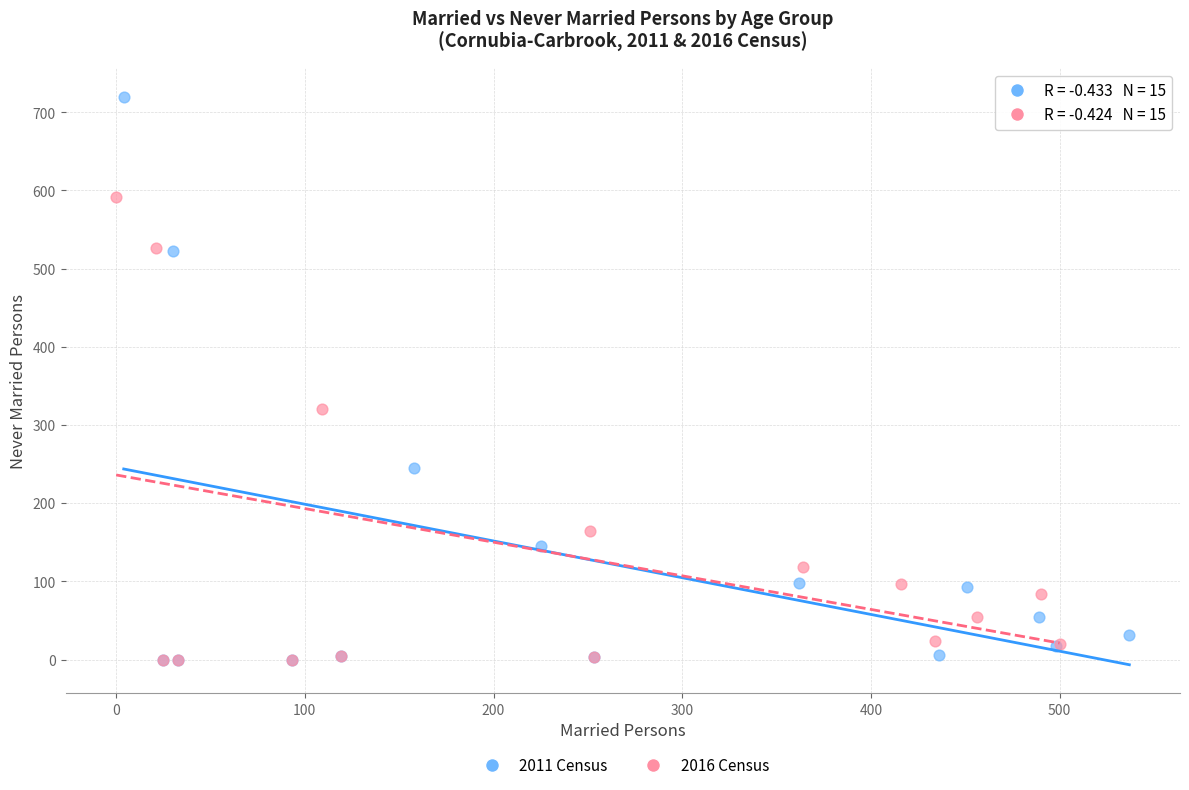

Which series has the widest spread of Y values?

2011 Census